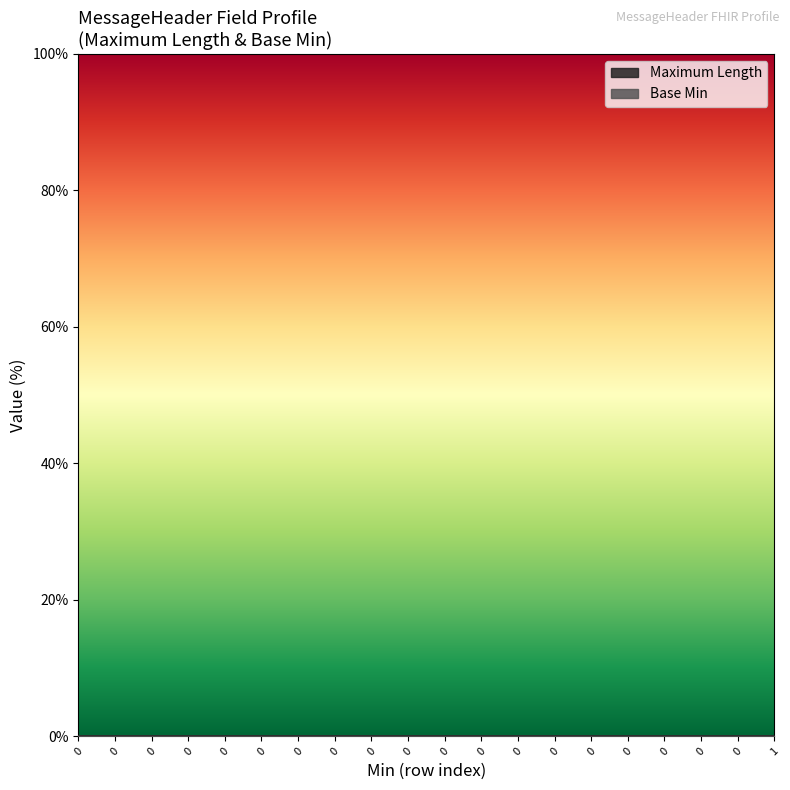

True or false: Base Min has a value of 0 at 0.

True